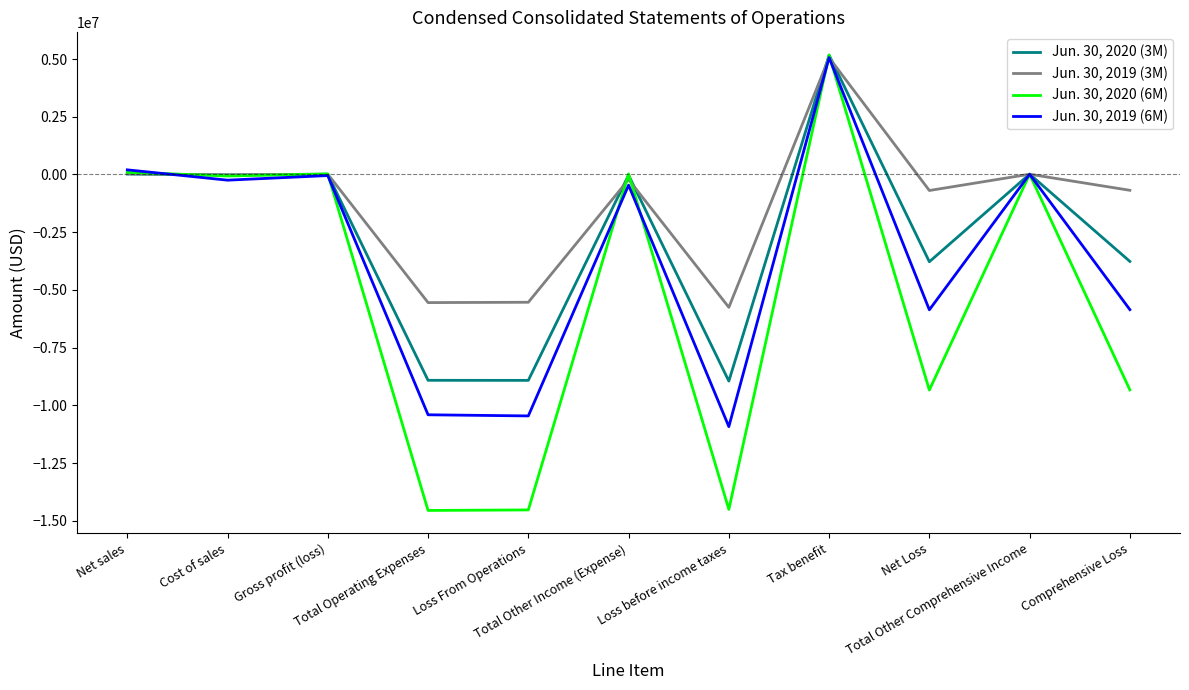

What are all the series names shown in the legend?

Jun. 30, 2020 (3M), Jun. 30, 2019 (3M), Jun. 30, 2020 (6M), Jun. 30, 2019 (6M)